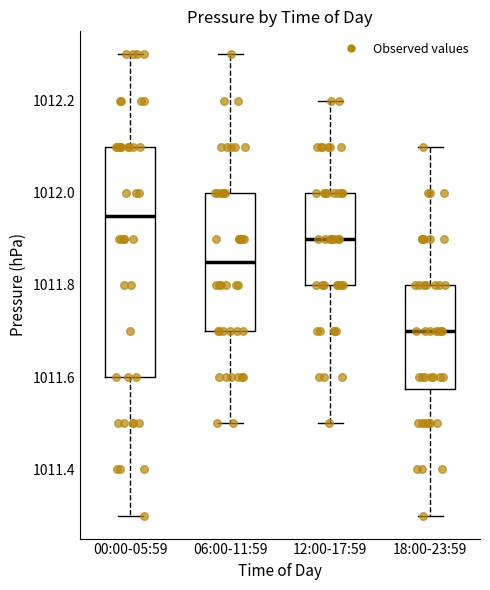

Where does the lower whisker of the box for 12:00-17:59 end on the y-axis? The values are not printed on the chart, so give them approximately, as read against the axis.

1011.50